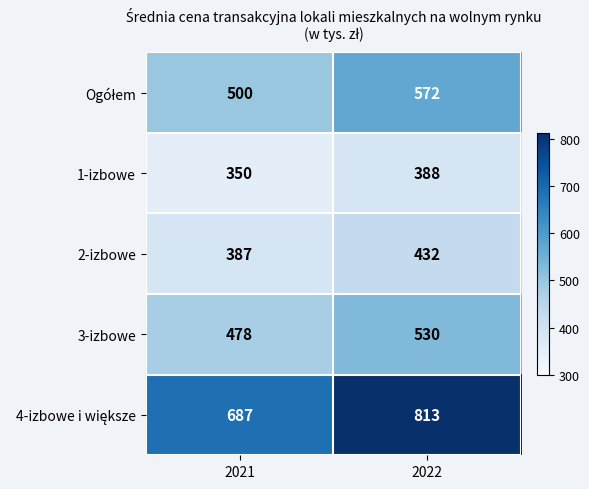

At which category is the sum across all series the highest?

2022